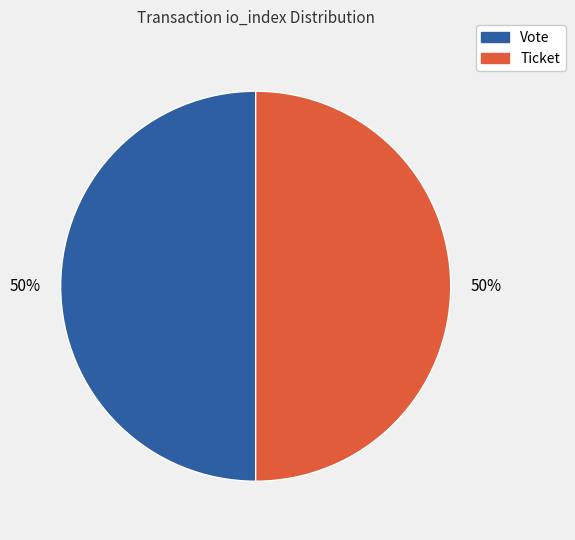

To the nearest percent, what is the average slice percentage?

50%